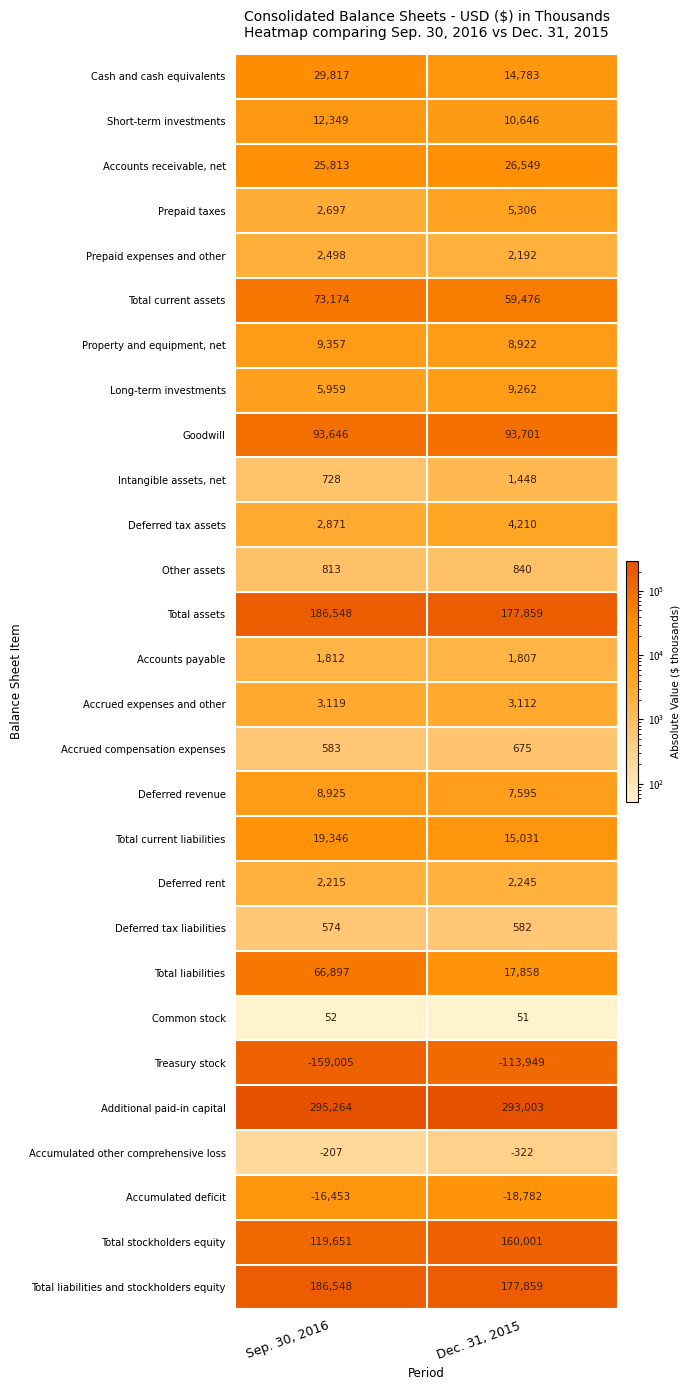

What is the maximum value for Additional paid-in capital?

295264